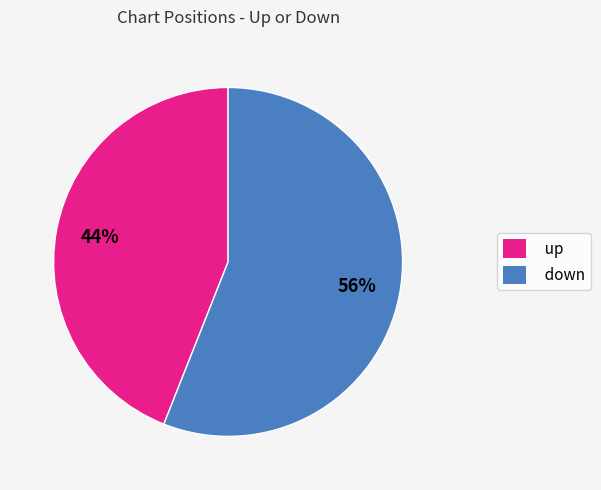

To the nearest percent, what is the difference between the down and up slice percentages?

12%